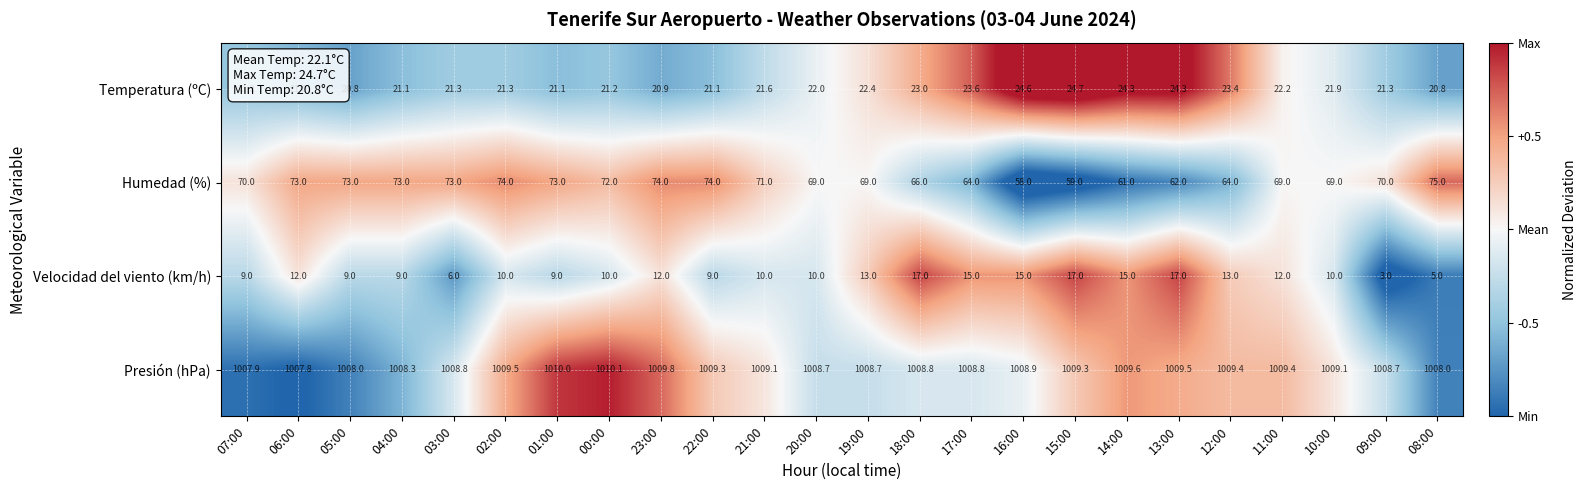

Which series has the widest spread of values?

Humedad (%)